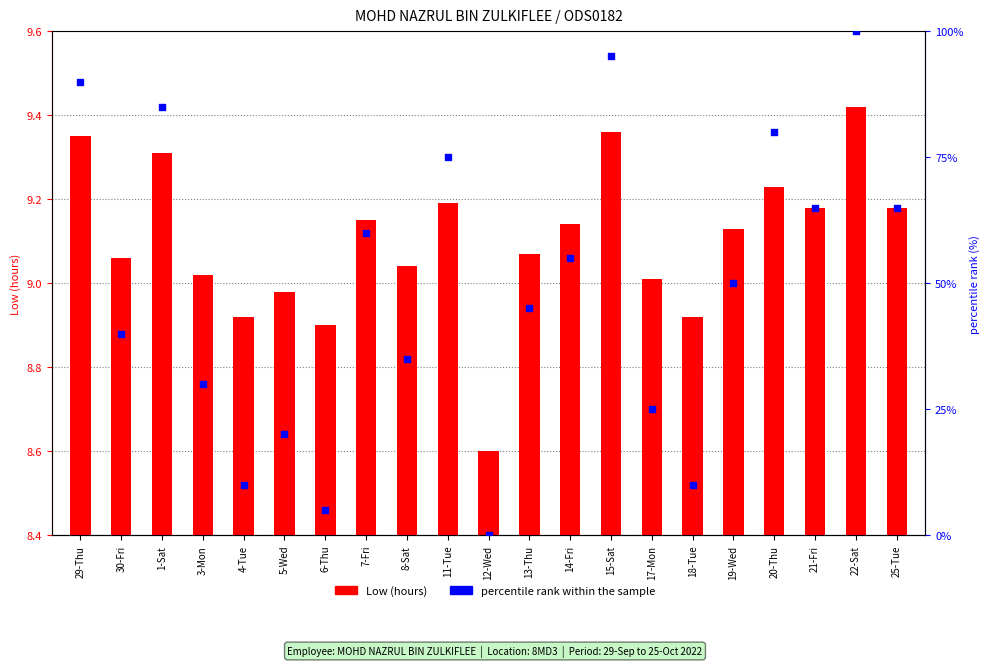

Which series has the largest total across all categories?

percentile rank within the sample